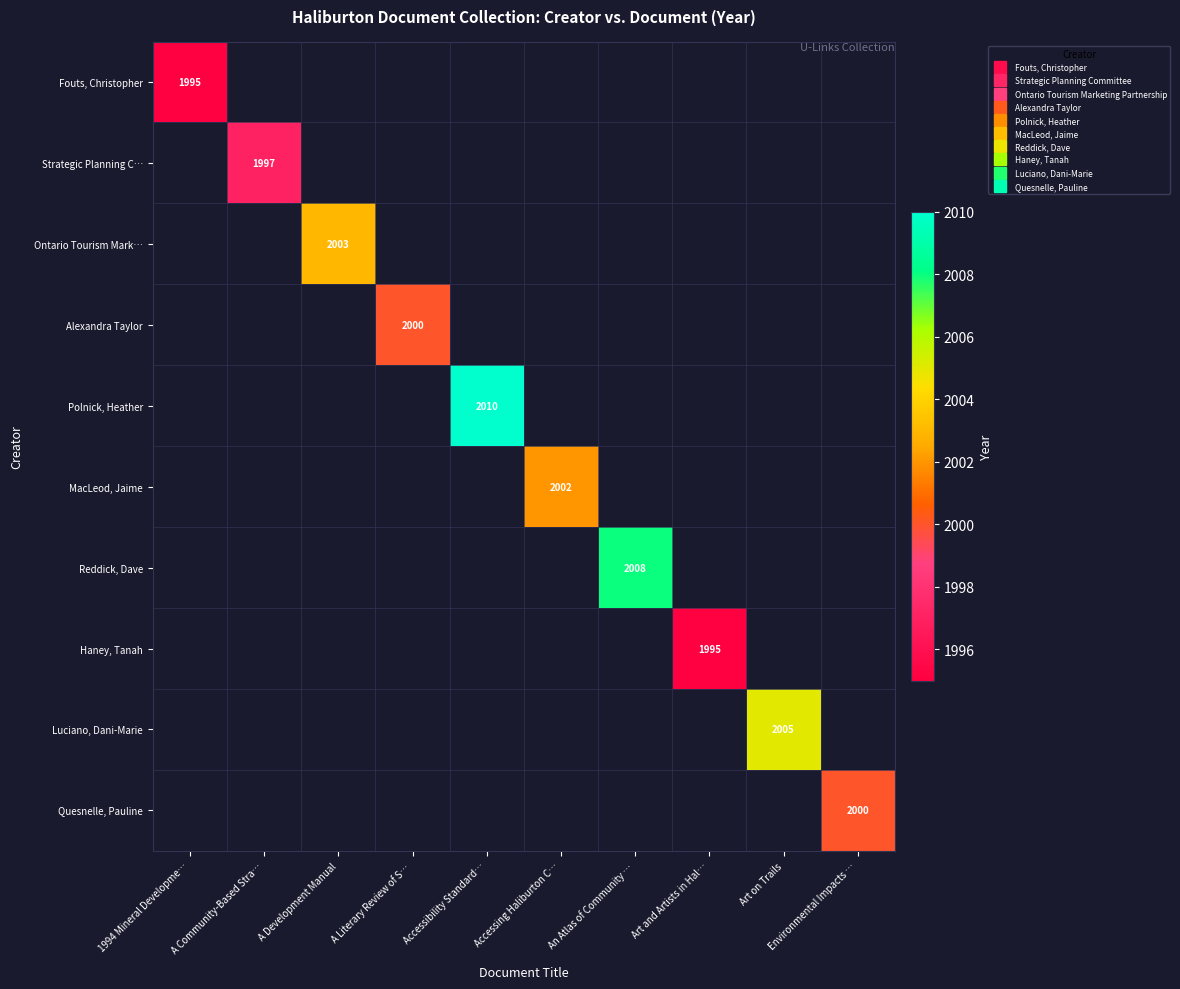

Read the Fouts, Christopher value at 1994 Mineral Developme….

1995.0